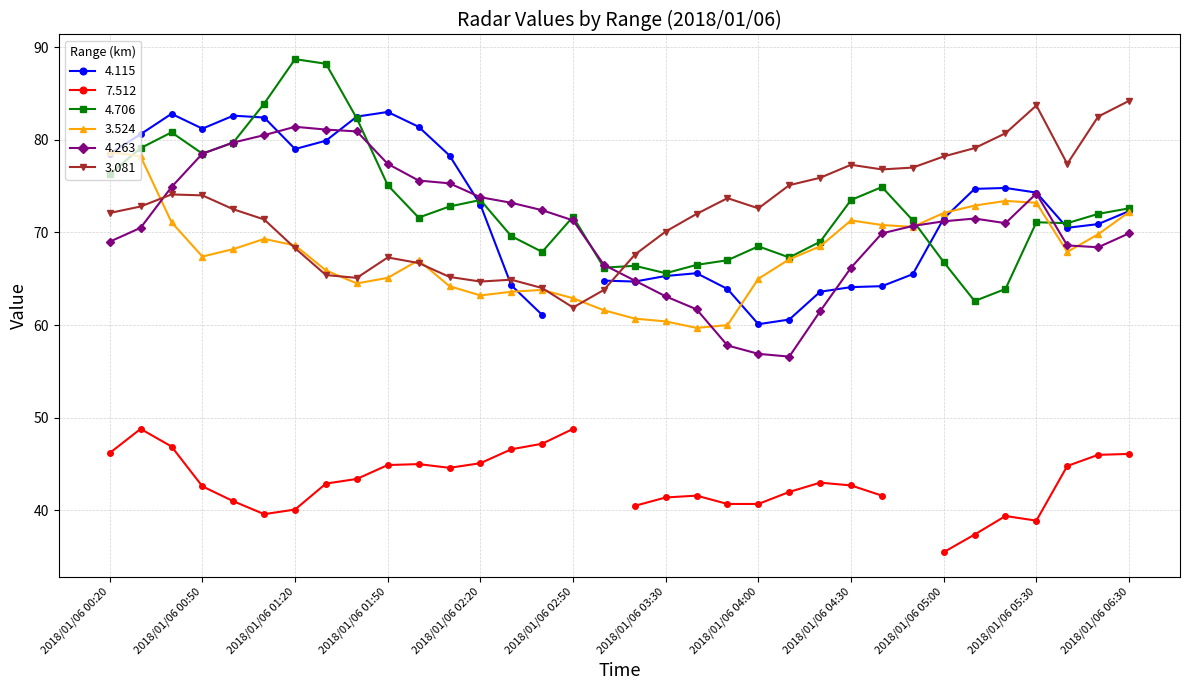

What is the label of the 22nd point from the left?

2018/01/06 04:00